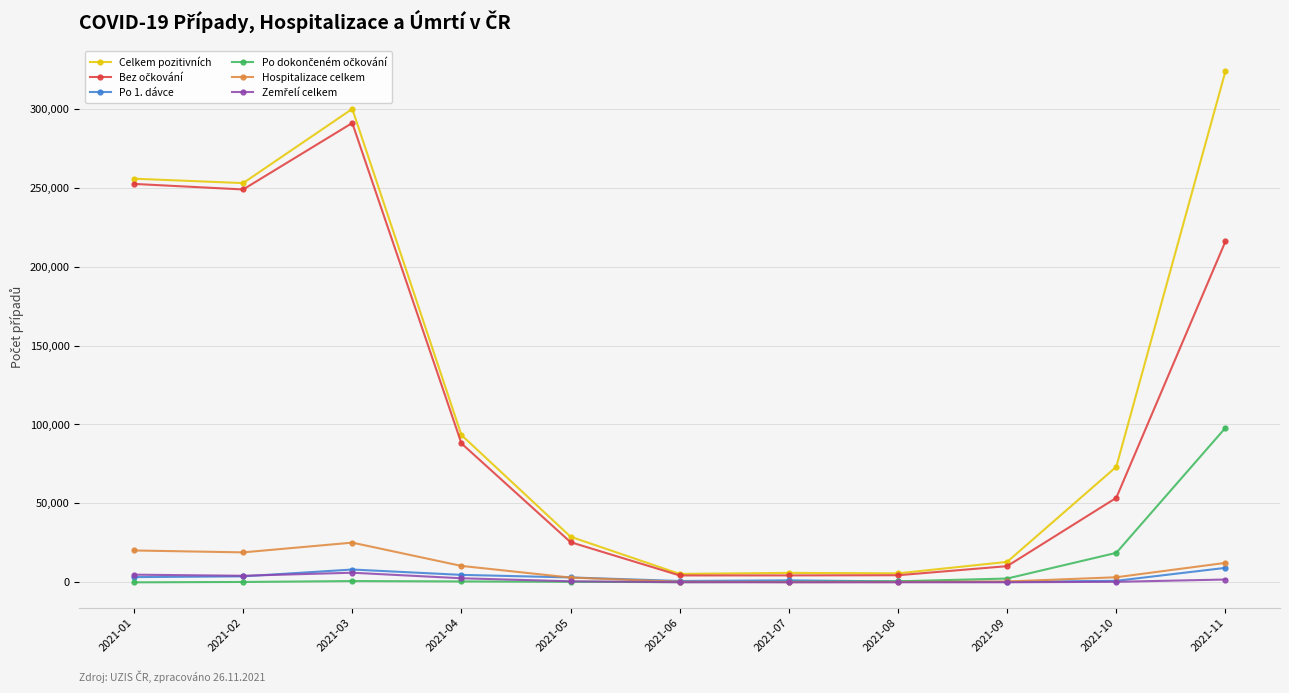

Which series has the largest total across all categories?

Celkem pozitivních